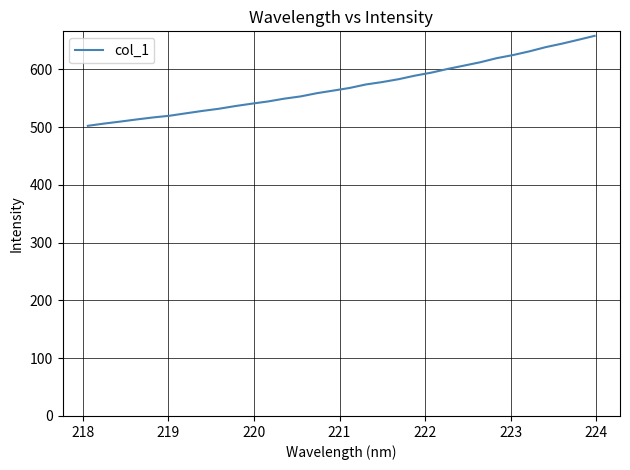

What is the greatest value displayed?

658.2